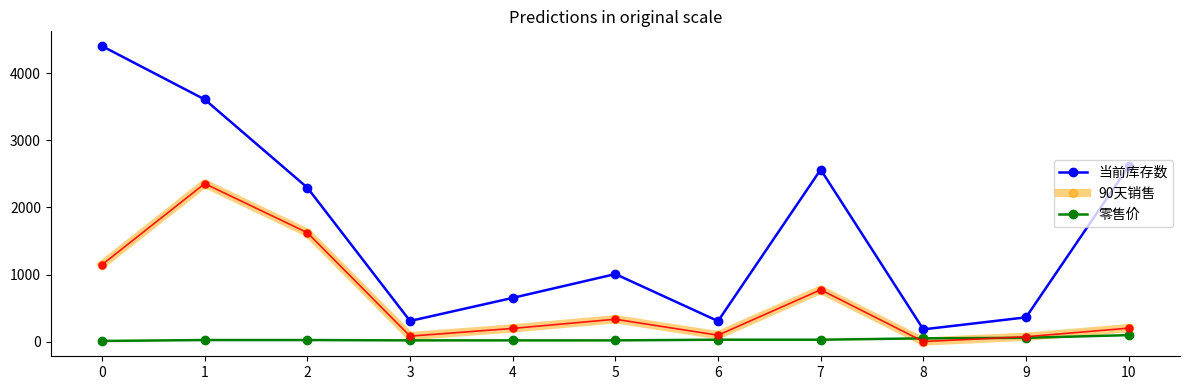

What is the sum of the 90天销售 values at 7 and 6?

871.0